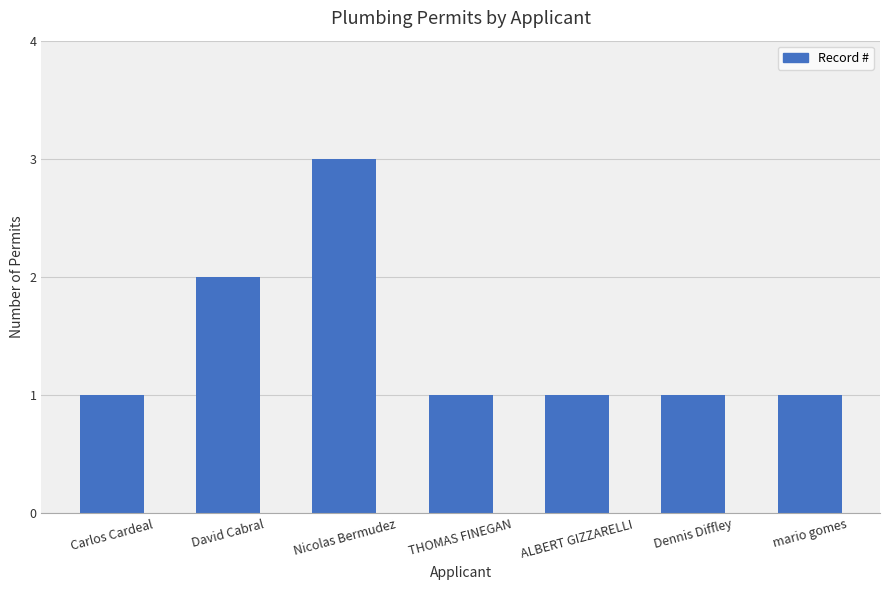

What is the sum of the values at ALBERT GIZZARELLI and Carlos Cardeal?

2